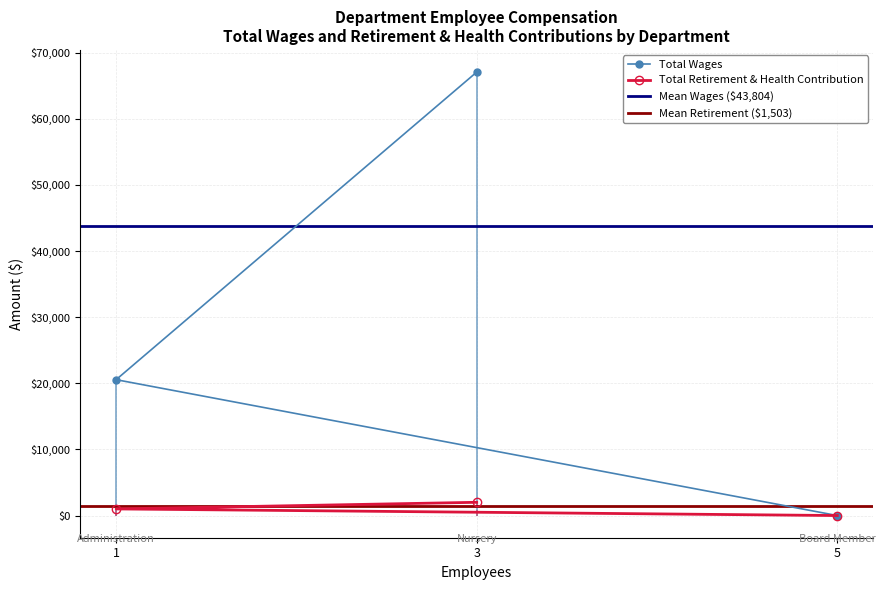

The value of Total Retirement & Health Contribution at 3 is 2004. True or false?

True